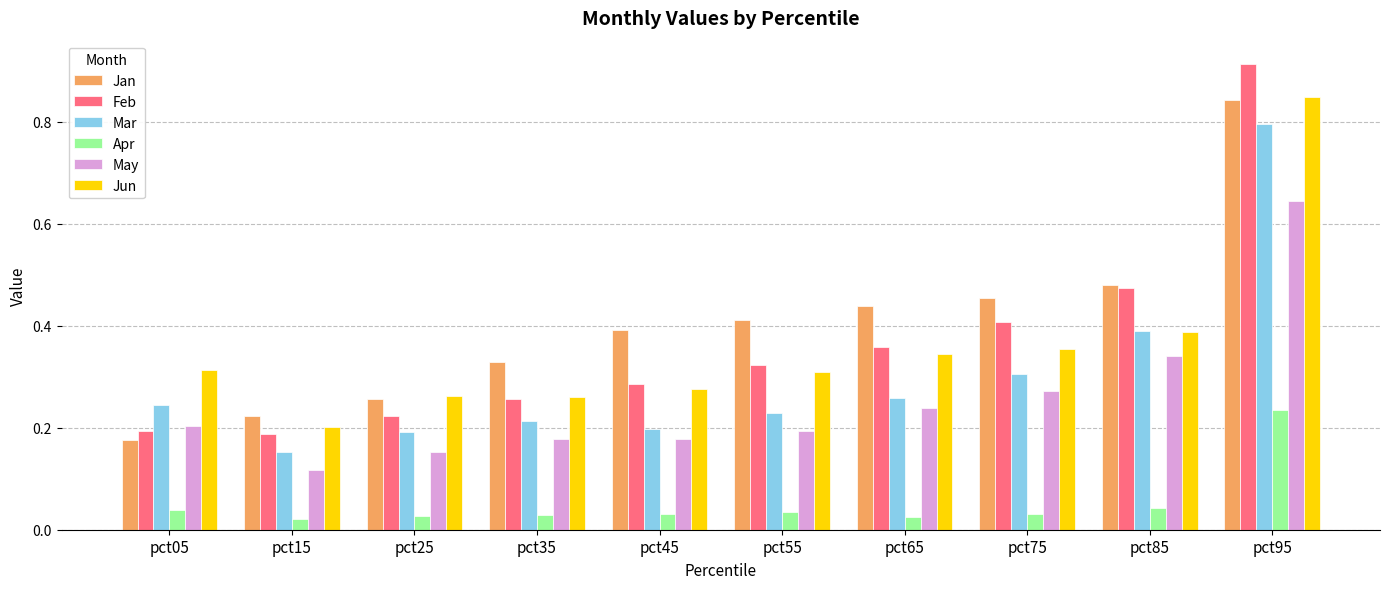

Count the May values in the range 0 to 1.

10